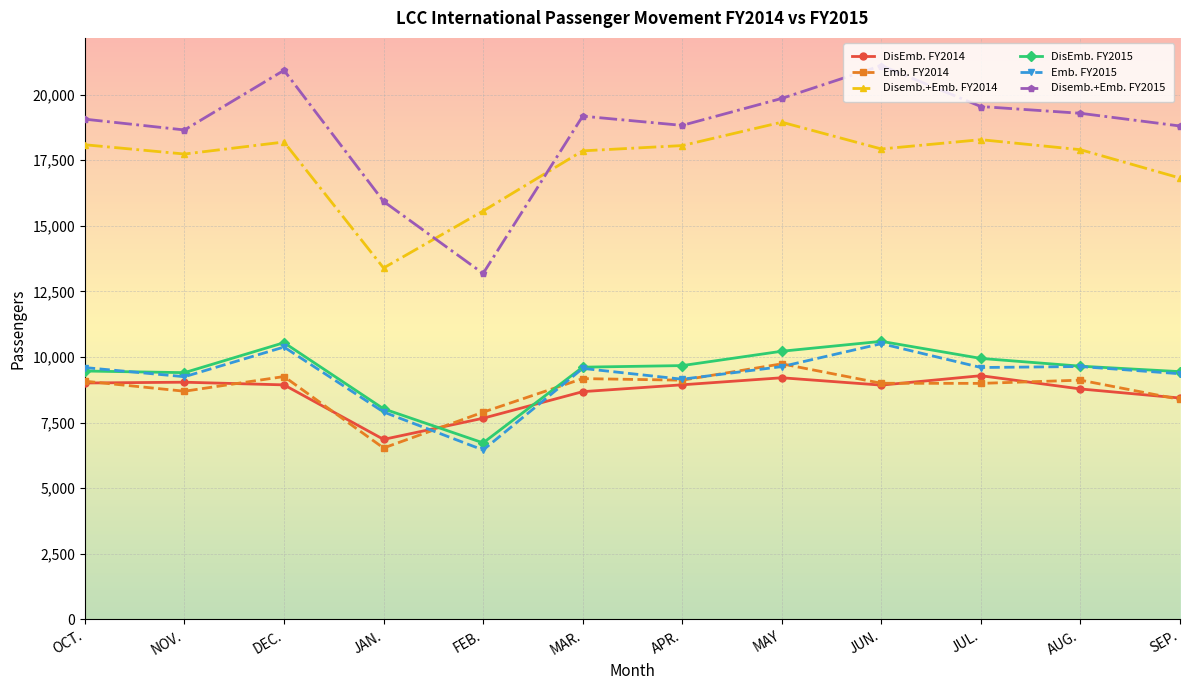

The DisEmb. FY2015 series shows 8024 at JAN.. True or false?

True